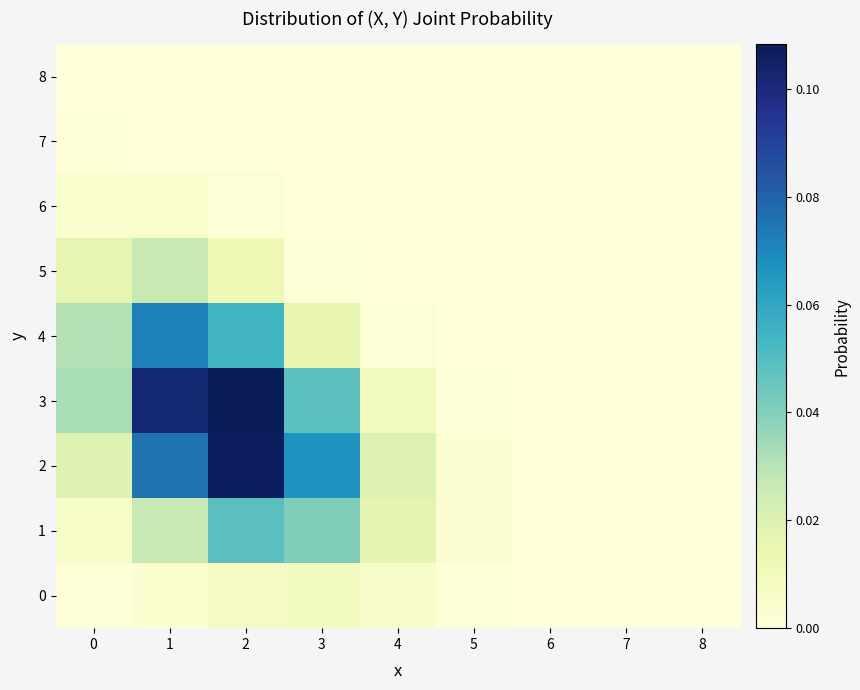

What is the greatest value displayed?

0.1